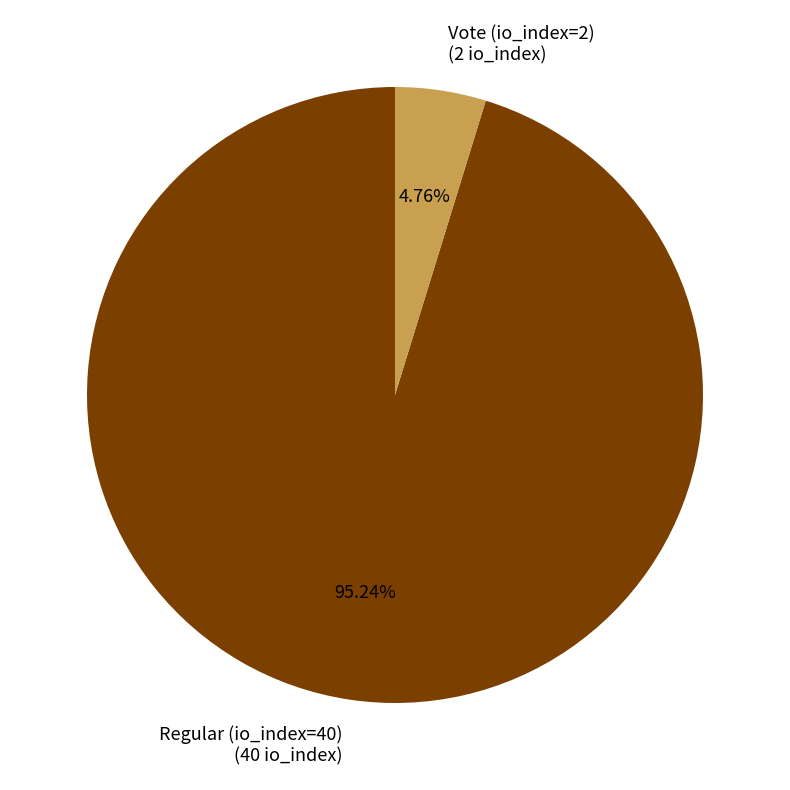

What percentage do Regular (io_index=40) and Vote (io_index=2) together represent?

100.0%